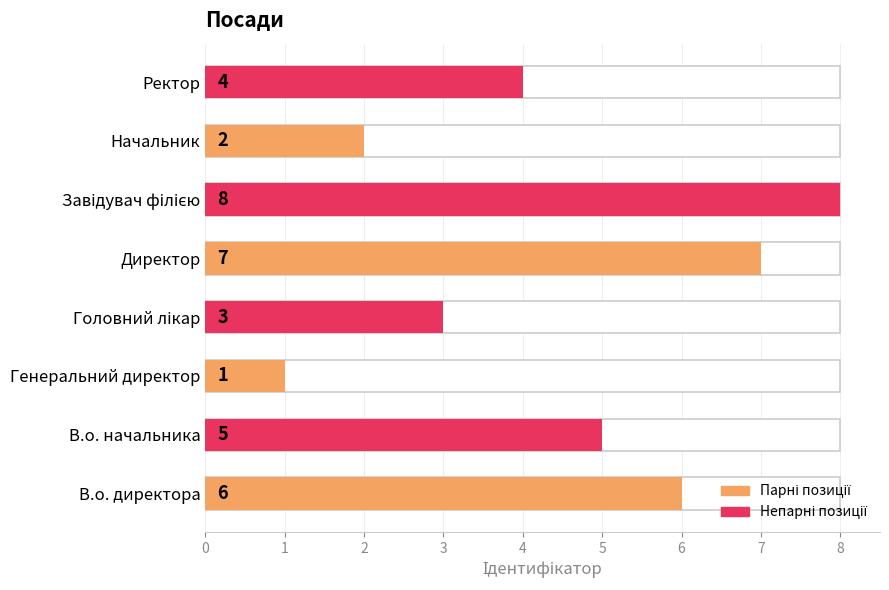

Is it true that the value at В.о. начальника is 5?

True